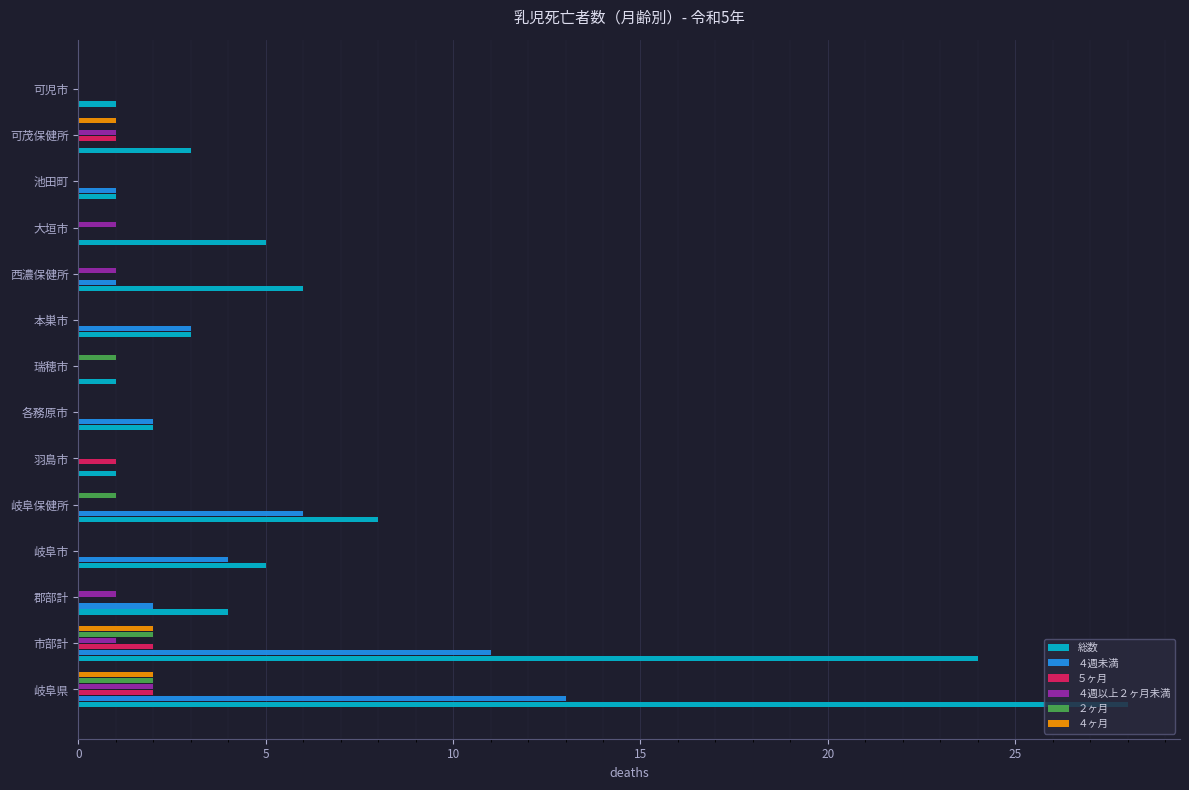

Which series has the largest total across all categories?

総数